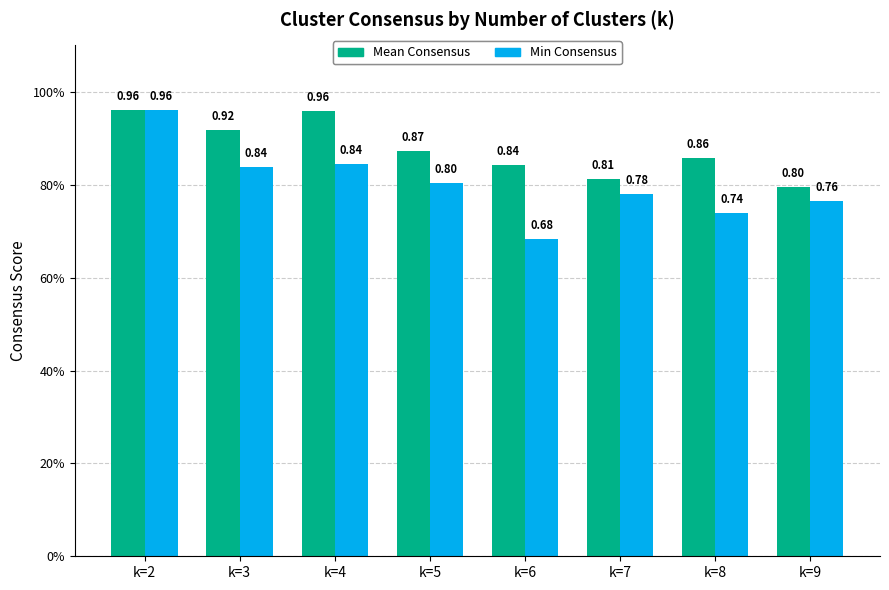

The Mean Consensus series shows 0.3 at k=8. True or false?

False